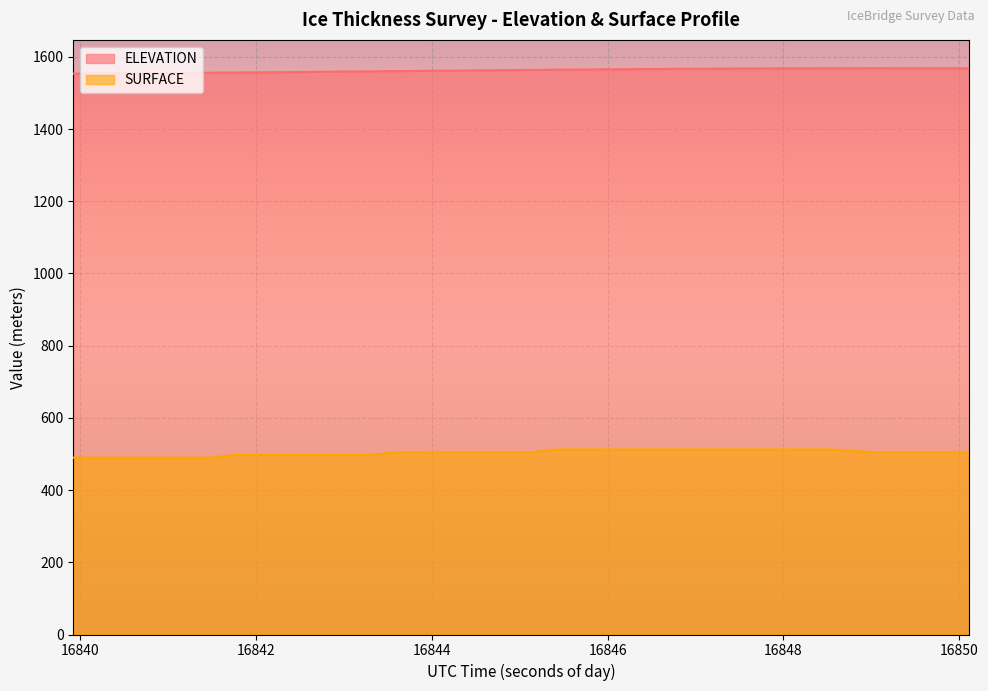

How many data points does each series have?

40